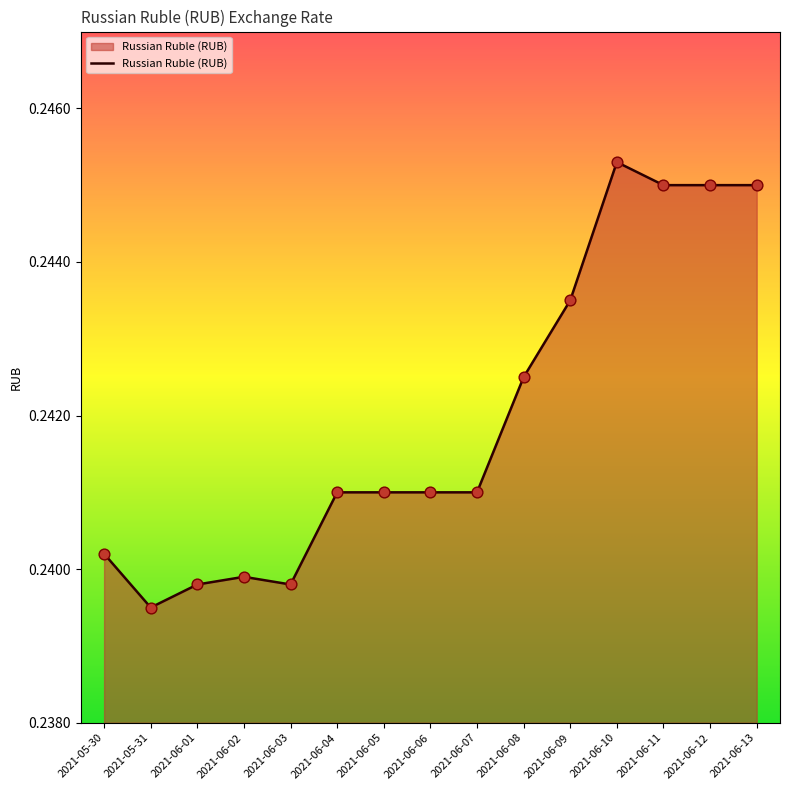

Between 2021-06-09 and 2021-06-05, which is larger?

2021-06-09